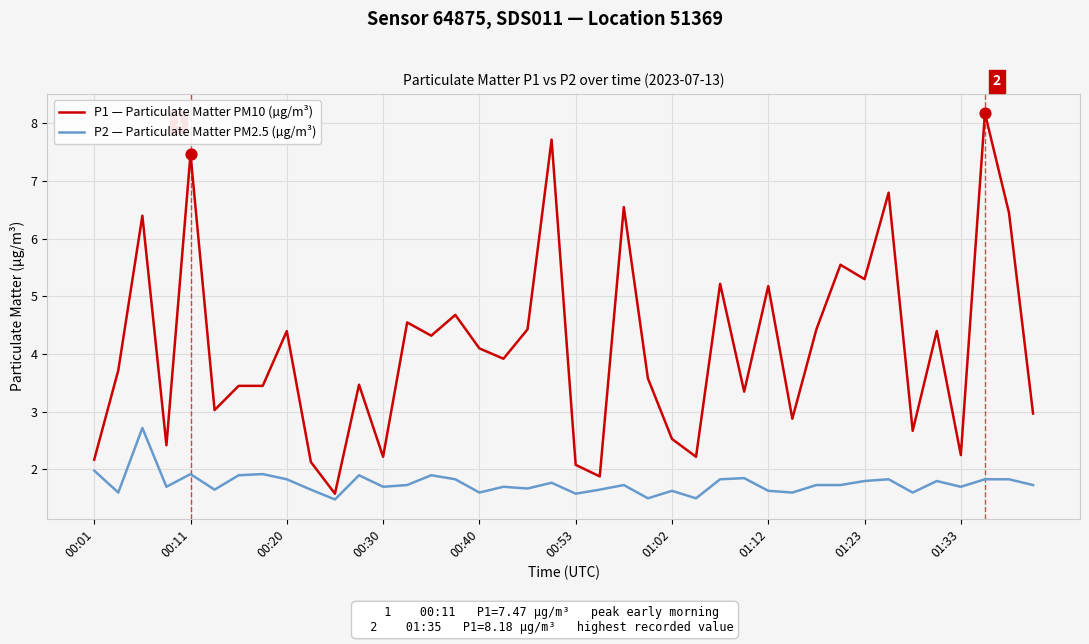

Which series has the widest spread of values?

P1 — Particulate Matter PM10 (µg/m³)